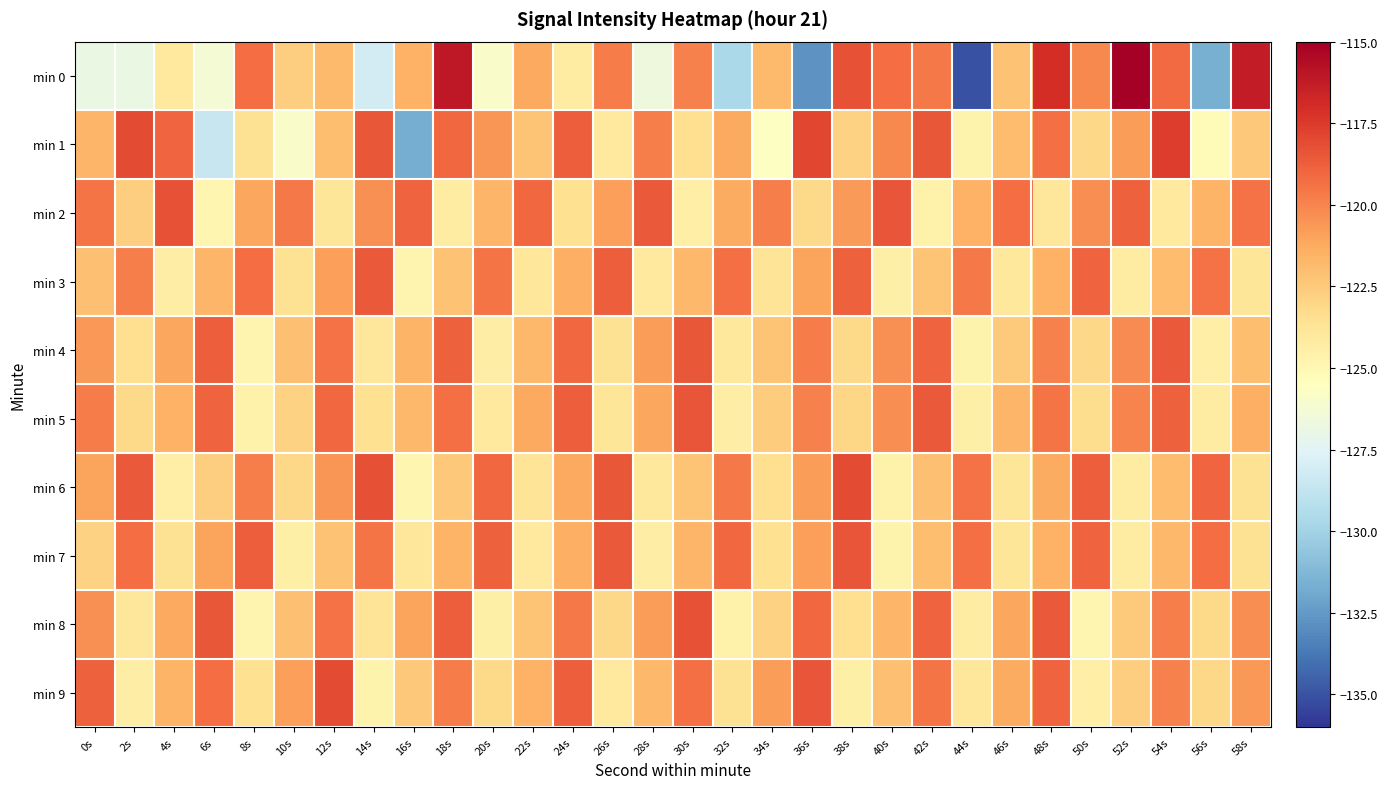

Reading left to right, what are all the values shown in this chart?

min 0: 0s=-126.8	2s=-126.9	4s=-124.1	6s=-126.3	8s=-119.2	10s=-122.7	12s=-121.9	14s=-128.1	16s=-121.5	18s=-116.1	20s=-125.9	22s=-121.2	24s=-124.3	26s=-119.7	28s=-126.6	30s=-119.8	32s=-129.6	34s=-121.9	36s=-132.8	38s=-118.4	40s=-119.2	42s=-119.6	44s=-135.1	46s=-122.2	48s=-117.0	50s=-120.2	52s=-115.0	54s=-119.2	56s=-131.6	58s=-116.3
min 1: 0s=-121.7	2s=-118.0	4s=-119.0	6s=-128.6	8s=-123.6	10s=-125.9	12s=-122.0	14s=-118.5	16s=-131.7	18s=-119.1	20s=-120.5	22s=-122.3	24s=-118.7	26s=-124.1	28s=-119.8	30s=-123.4	32s=-121.2	34s=-125.6	36s=-117.9	38s=-122.8	40s=-120.1	42s=-118.5	44s=-124.7	46s=-121.9	48s=-119.3	50s=-123.1	52s=-120.8	54s=-117.6	56s=-125.2	58s=-122.4
min 2: 0s=-119.5	2s=-122.7	4s=-118.3	6s=-124.9	8s=-121.1	10s=-119.6	12s=-123.8	14s=-120.4	16s=-118.9	18s=-124.2	20s=-121.7	22s=-119.1	24s=-123.5	26s=-120.9	28s=-118.6	30s=-124.4	32s=-121.3	34s=-119.8	36s=-123.2	38s=-120.7	40s=-118.4	42s=-124.6	44s=-121.5	46s=-119.2	48s=-123.9	50s=-120.3	52s=-118.8	54s=-124.1	56s=-121.6	58s=-119.4
min 3: 0s=-122.1	2s=-119.8	4s=-124.3	6s=-121.7	8s=-119.2	10s=-123.6	12s=-120.9	14s=-118.6	16s=-124.8	18s=-122.2	20s=-119.5	22s=-123.9	24s=-121.4	26s=-118.7	28s=-124.1	30s=-121.8	32s=-119.3	34s=-123.7	36s=-121.0	38s=-118.8	40s=-124.5	42s=-122.3	44s=-119.6	46s=-124.0	48s=-121.5	50s=-118.9	52s=-124.2	54s=-121.9	56s=-119.4	58s=-123.8
min 4: 0s=-120.6	2s=-123.4	4s=-121.1	6s=-118.7	8s=-124.8	10s=-122.1	12s=-119.4	14s=-123.9	16s=-121.6	18s=-118.8	20s=-124.3	22s=-121.8	24s=-119.1	26s=-123.6	28s=-120.8	30s=-118.5	32s=-124.0	34s=-122.3	36s=-119.7	38s=-123.2	40s=-120.4	42s=-118.9	44s=-124.7	46s=-122.5	48s=-119.9	50s=-123.1	52s=-120.2	54s=-118.6	56s=-124.4	58s=-122.0
min 5: 0s=-119.7	2s=-123.2	4s=-121.5	6s=-118.9	8s=-124.6	10s=-122.8	12s=-119.1	14s=-123.5	16s=-121.8	18s=-119.3	20s=-124.1	22s=-121.2	24s=-118.7	26s=-123.8	28s=-121.1	30s=-118.4	32s=-124.3	34s=-122.6	36s=-119.9	38s=-123.0	40s=-120.3	42s=-118.6	44s=-124.5	46s=-121.7	48s=-119.5	50s=-123.3	52s=-120.0	54s=-118.8	56s=-124.2	58s=-121.4
min 6: 0s=-121.0	2s=-118.6	4s=-124.4	6s=-122.7	8s=-119.8	10s=-123.1	12s=-120.5	14s=-118.2	16s=-124.9	18s=-122.4	20s=-119.1	22s=-123.7	24s=-121.2	26s=-118.5	28s=-124.0	30s=-122.3	32s=-119.6	34s=-123.4	36s=-120.8	38s=-118.1	40s=-124.6	42s=-122.1	44s=-119.4	46s=-123.8	48s=-121.3	50s=-118.7	52s=-124.2	54s=-121.9	56s=-119.0	58s=-123.6
min 7: 0s=-122.8	2s=-119.2	4s=-123.6	6s=-121.0	8s=-118.7	10s=-124.5	12s=-122.2	14s=-119.5	16s=-123.9	18s=-121.6	20s=-118.8	22s=-124.1	24s=-121.4	26s=-118.6	28s=-124.3	30s=-121.7	32s=-119.1	34s=-123.5	36s=-120.9	38s=-118.4	40s=-124.7	42s=-122.0	44s=-119.3	46s=-123.8	48s=-121.5	50s=-118.9	52s=-124.2	54s=-121.8	56s=-119.2	58s=-123.6
min 8: 0s=-120.4	2s=-123.9	4s=-121.2	6s=-118.5	8s=-124.8	10s=-122.1	12s=-119.4	14s=-123.7	16s=-121.0	18s=-118.7	20s=-124.5	22s=-122.3	24s=-119.6	26s=-123.1	28s=-120.8	30s=-118.3	32s=-124.6	34s=-122.8	36s=-119.1	38s=-123.4	40s=-121.7	42s=-118.9	44s=-124.2	46s=-121.1	48s=-118.6	50s=-124.9	52s=-122.5	54s=-119.8	56s=-123.2	58s=-120.3
min 9: 0s=-118.8	2s=-124.3	4s=-121.6	6s=-119.2	8s=-123.5	10s=-120.9	12s=-118.1	14s=-124.7	16s=-122.4	18s=-119.7	20s=-123.2	22s=-121.5	24s=-118.7	26s=-124.1	28s=-121.8	30s=-119.3	32s=-123.6	34s=-120.8	36s=-118.4	38s=-124.5	40s=-122.1	42s=-119.5	44s=-123.9	46s=-121.3	48s=-118.9	50s=-124.4	52s=-122.7	54s=-119.9	56s=-123.1	58s=-120.6